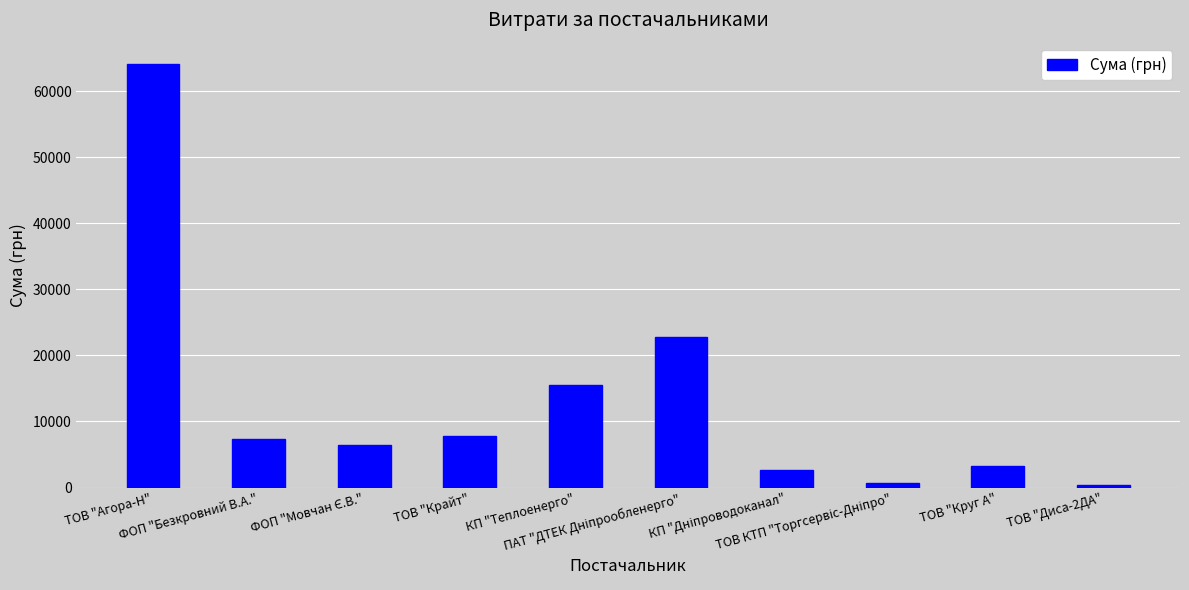

What is the sum of all values?

131062.3